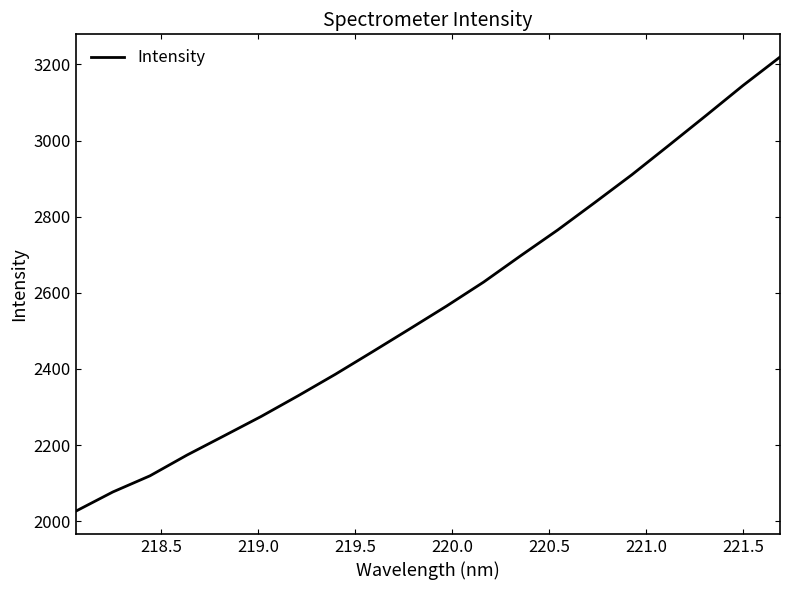

What is the difference between the maximum and minimum values?

1192.6